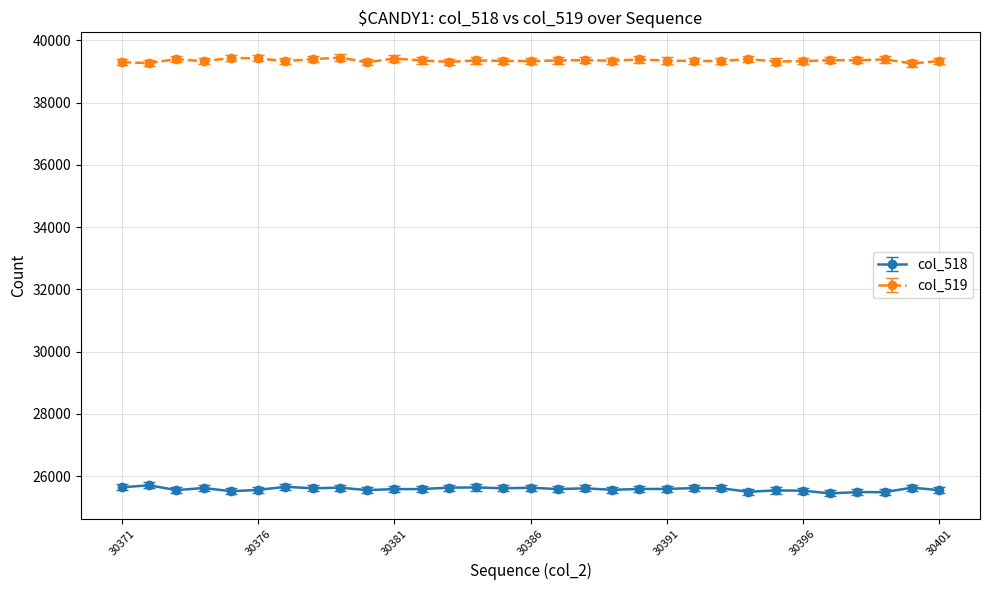

List the series in order of their peak value, lowest first.

col_518, col_519